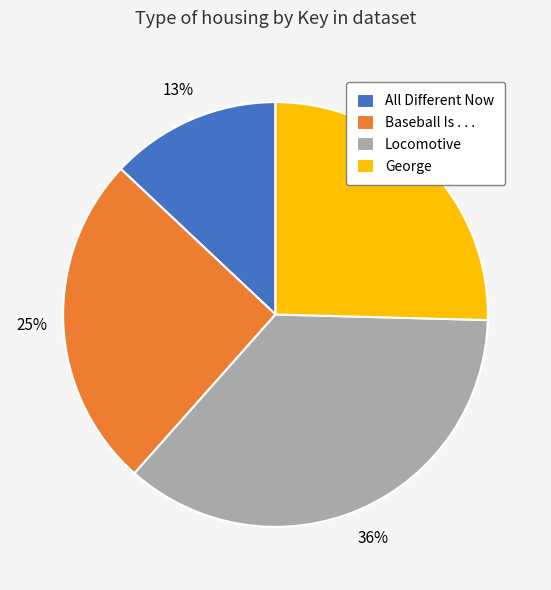

Which has a higher value, George or Locomotive?

Locomotive